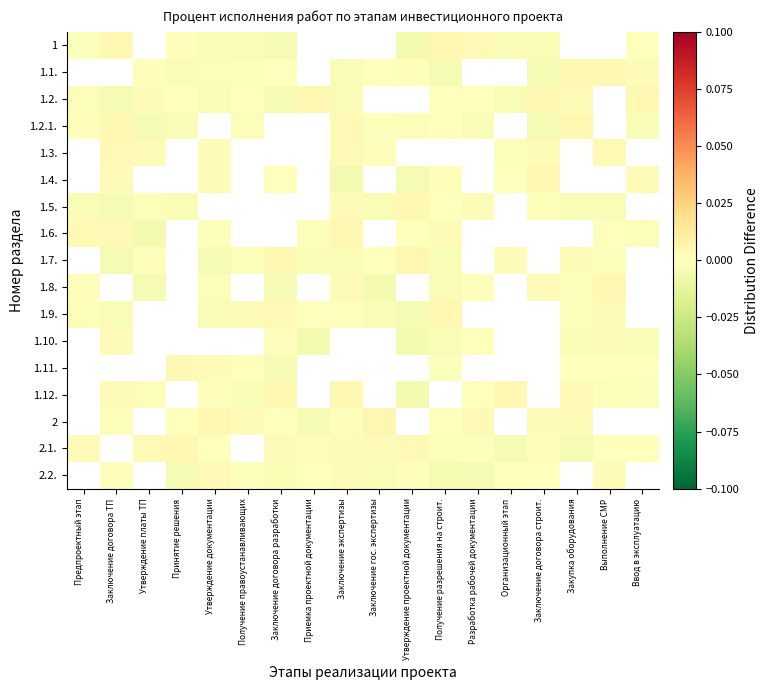

Rank the series by their maximum value, from lowest to highest.

1.9., 1.10., 1.11., 1.12., 2, 2.1., 2.2., 1, 1.1., 1.2., 1.2.1., 1.3., 1.4., 1.5., 1.6., 1.7., 1.8.